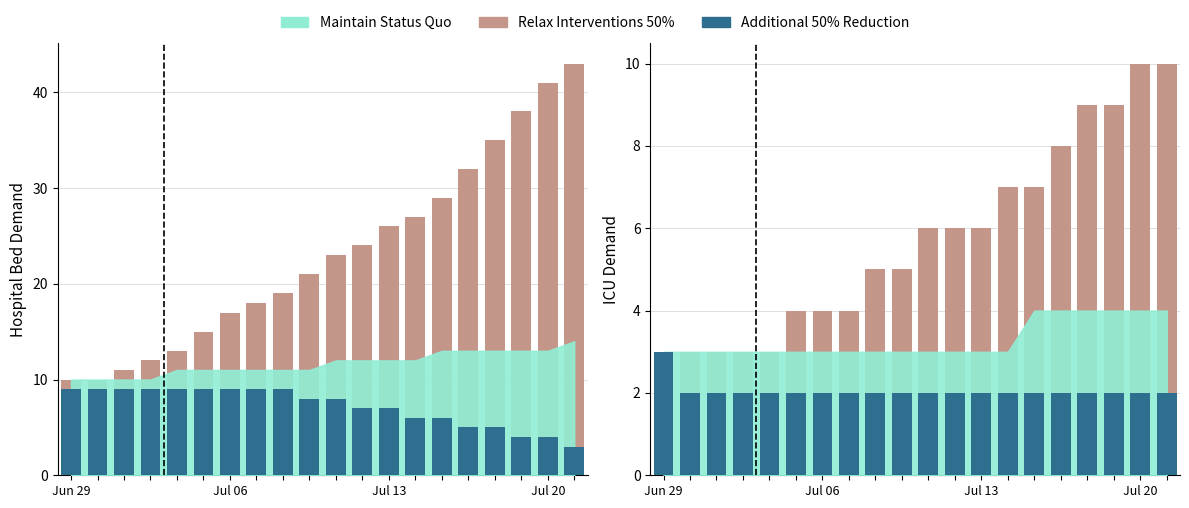

Which series has the largest range (max minus min)?

Relax Interventions 50%